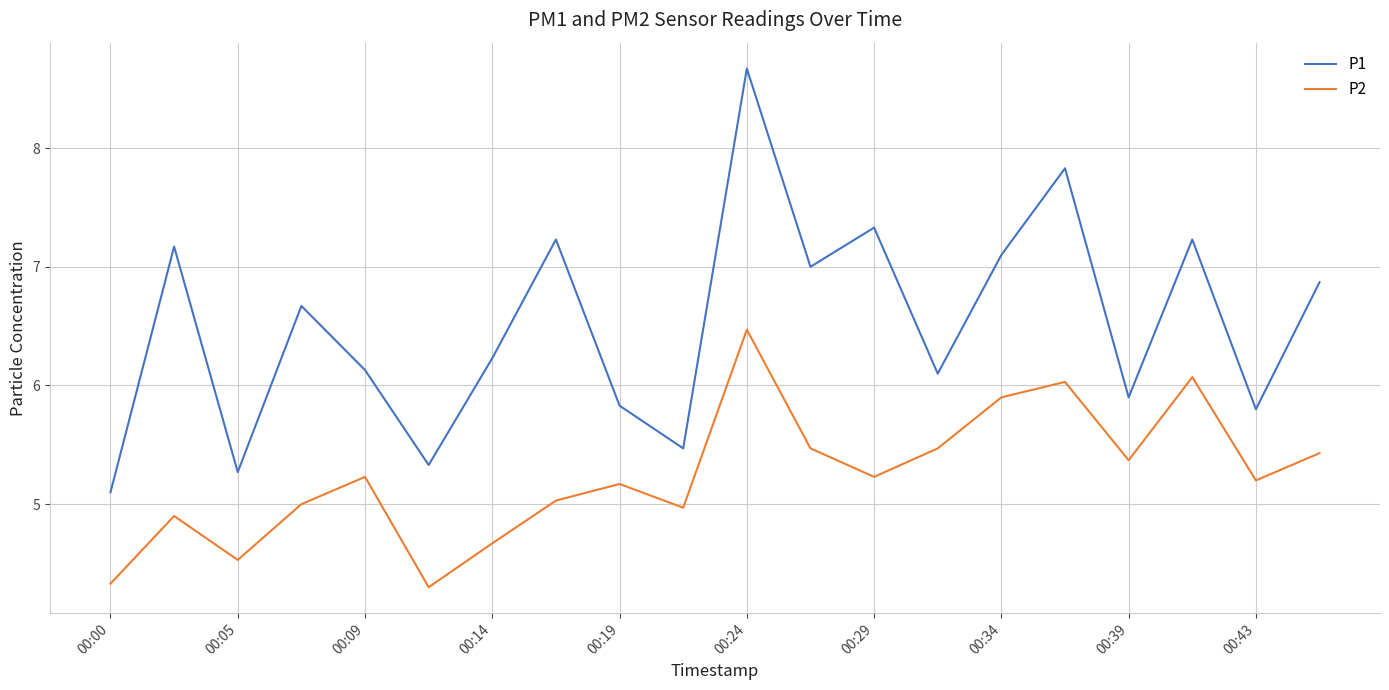

What are all the series names shown in the legend?

P1, P2